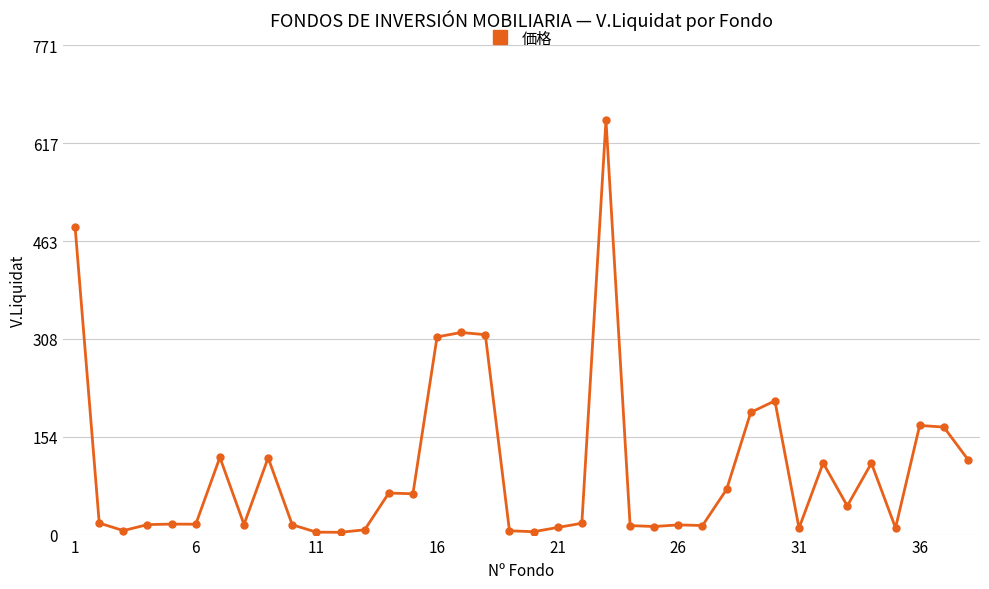

What is the difference between the maximum and minimum values?

649.8